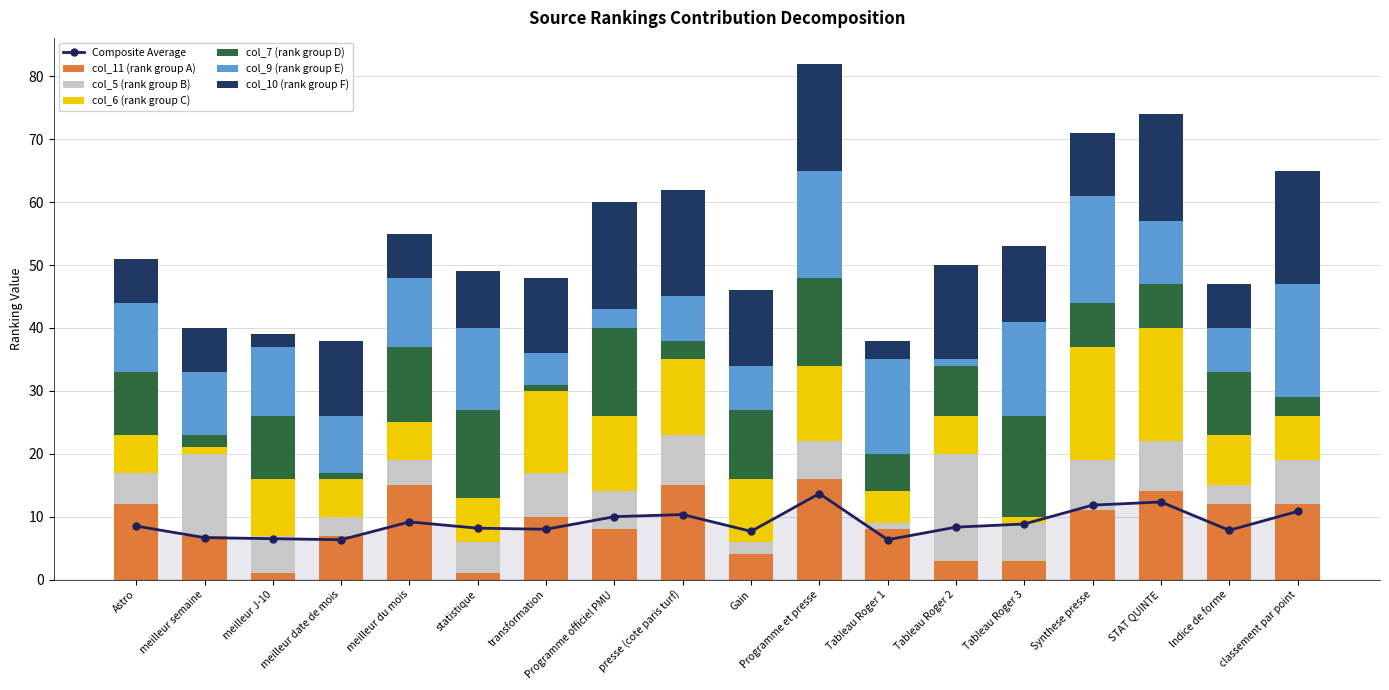

What is the minimum value for col_5?

1